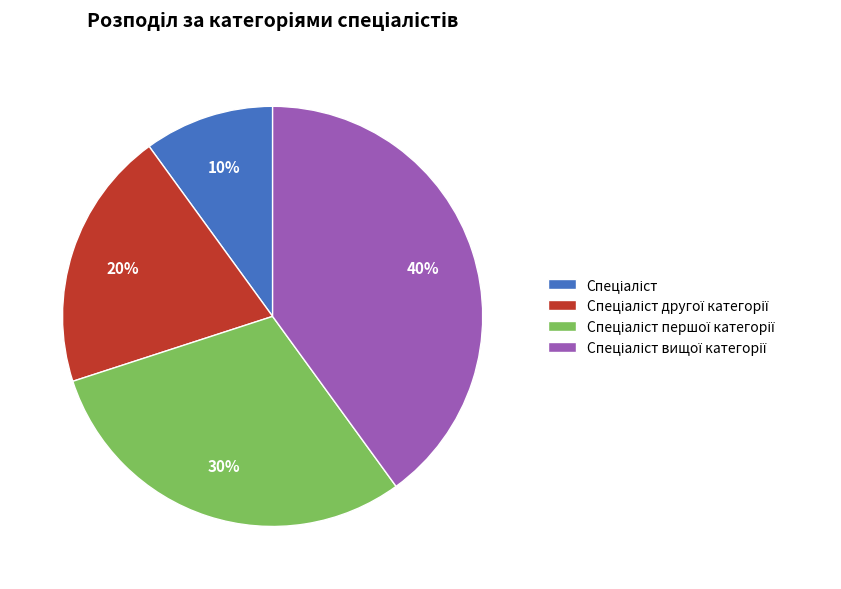

Does any single category account for the majority?

No